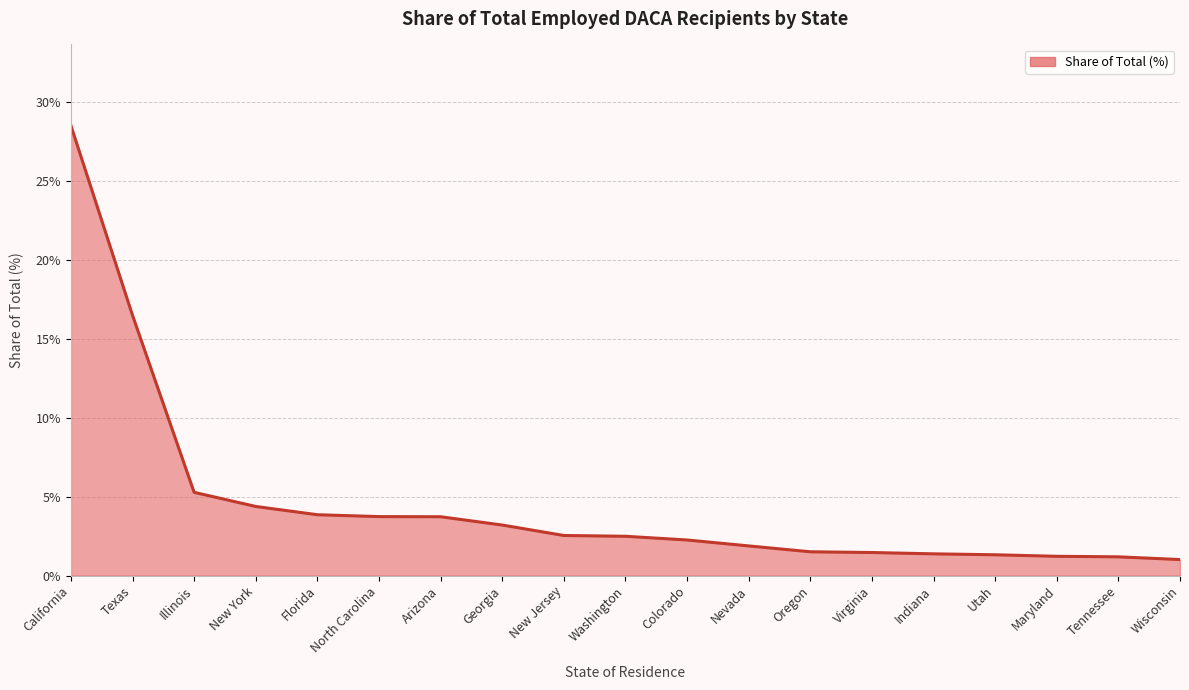

Reading left to right, what are all the values shown in this chart?

California=0.3	Texas=0.2	Illinois=0.1	New York=0.0	Florida=0.0	North Carolina=0.0	Arizona=0.0	Georgia=0.0	New Jersey=0.0	Washington=0.0	Colorado=0.0	Nevada=0.0	Oregon=0.0	Virginia=0.0	Indiana=0.0	Utah=0.0	Maryland=0.0	Tennessee=0.0	Wisconsin=0.0